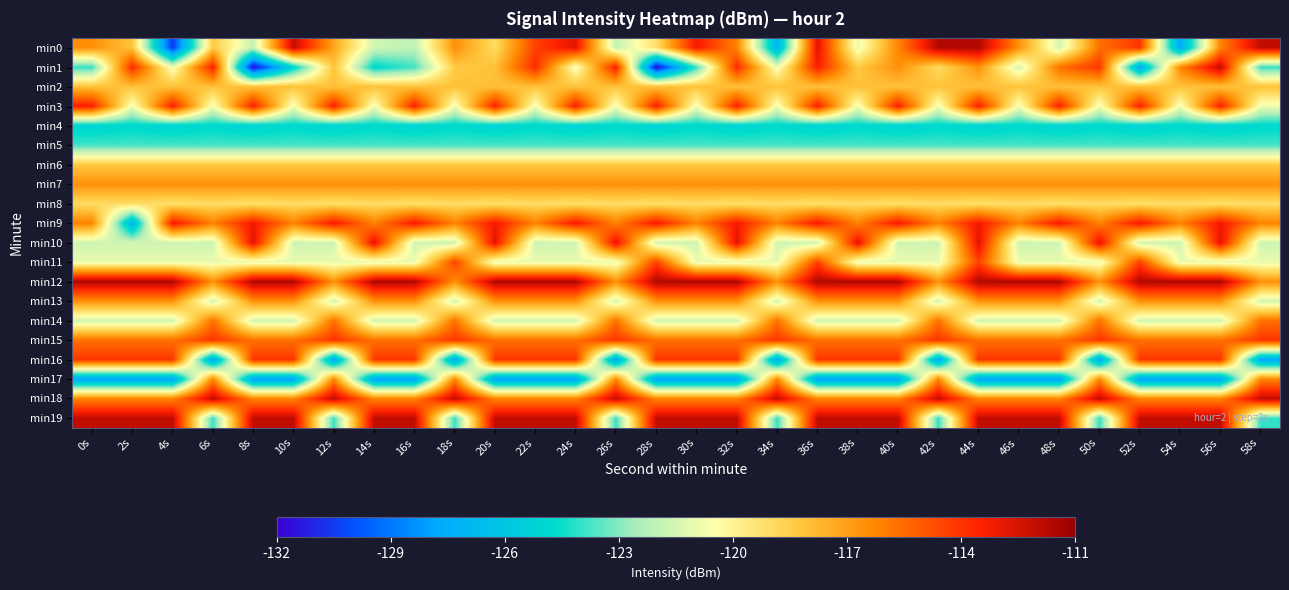

Reading left to right, list all the values displayed in this chart.

min0: 0s=-116.5	2s=-118.1	4s=-130.6	6s=-118.3	8s=-121.9	10s=-112.2	12s=-117.2	14s=-121.6	16s=-122.0	18s=-116.5	20s=-119.0	22s=-114.4	24s=-112.8	26s=-122.0	28s=-119.2	30s=-113.2	32s=-116.2	34s=-127.0	36s=-112.7	38s=-121.0	40s=-116.3	42s=-111.7	44s=-111.7	46s=-116.6	48s=-121.6	50s=-115.6	52s=-114.0	54s=-127.8	56s=-116.2	58s=-112.0
min1: 0s=-124.0	2s=-113.7	4s=-120.8	6s=-113.4	8s=-131.8	10s=-125.2	12s=-118.0	14s=-124.9	16s=-123.8	18s=-118.3	20s=-118.0	22s=-113.7	24s=-120.8	26s=-113.4	28s=-131.8	30s=-124.0	32s=-113.7	34s=-120.8	36s=-113.4	38s=-118.3	40s=-116.5	42s=-119.0	44s=-116.6	46s=-121.6	48s=-115.6	50s=-114.0	52s=-127.8	54s=-116.2	56s=-112.0	58s=-124.0
min2: 0s=-118.0	2s=-118.0	4s=-118.0	6s=-118.0	8s=-118.0	10s=-118.0	12s=-118.0	14s=-118.0	16s=-118.0	18s=-118.0	20s=-118.0	22s=-118.0	24s=-118.0	26s=-118.0	28s=-118.0	30s=-118.0	32s=-118.0	34s=-118.0	36s=-118.0	38s=-118.0	40s=-118.0	42s=-118.0	44s=-118.0	46s=-118.0	48s=-118.0	50s=-118.0	52s=-118.0	54s=-118.0	56s=-118.0	58s=-118.0
min3: 0s=-113.4	2s=-120.8	4s=-113.4	6s=-120.8	8s=-113.4	10s=-120.8	12s=-113.4	14s=-120.8	16s=-113.4	18s=-120.8	20s=-113.4	22s=-120.8	24s=-113.4	26s=-120.8	28s=-113.4	30s=-120.8	32s=-113.4	34s=-120.8	36s=-113.4	38s=-120.8	40s=-113.4	42s=-120.8	44s=-113.4	46s=-120.8	48s=-113.4	50s=-120.8	52s=-113.4	54s=-120.8	56s=-113.4	58s=-120.8
min4: 0s=-125.2	2s=-124.9	4s=-125.2	6s=-124.9	8s=-125.2	10s=-124.9	12s=-125.2	14s=-124.9	16s=-125.2	18s=-124.9	20s=-125.2	22s=-124.9	24s=-125.2	26s=-124.9	28s=-125.2	30s=-124.9	32s=-125.2	34s=-124.9	36s=-125.2	38s=-124.9	40s=-125.2	42s=-124.9	44s=-125.2	46s=-124.9	48s=-125.2	50s=-124.9	52s=-125.2	54s=-124.9	56s=-125.2	58s=-124.9
min5: 0s=-123.8	2s=-123.8	4s=-123.8	6s=-123.8	8s=-123.8	10s=-123.8	12s=-123.8	14s=-123.8	16s=-123.8	18s=-123.8	20s=-123.8	22s=-123.8	24s=-123.8	26s=-123.8	28s=-123.8	30s=-123.8	32s=-123.8	34s=-123.8	36s=-123.8	38s=-123.8	40s=-123.8	42s=-123.8	44s=-123.8	46s=-123.8	48s=-123.8	50s=-123.8	52s=-123.8	54s=-123.8	56s=-123.8	58s=-123.8
min6: 0s=-118.3	2s=-118.3	4s=-118.3	6s=-118.3	8s=-118.3	10s=-118.3	12s=-118.3	14s=-118.3	16s=-118.3	18s=-118.3	20s=-118.3	22s=-118.3	24s=-118.3	26s=-118.3	28s=-118.3	30s=-118.3	32s=-118.3	34s=-118.3	36s=-118.3	38s=-118.3	40s=-118.3	42s=-118.3	44s=-118.3	46s=-118.3	48s=-118.3	50s=-118.3	52s=-118.3	54s=-118.3	56s=-118.3	58s=-118.3
min7: 0s=-116.5	2s=-116.5	4s=-116.5	6s=-116.5	8s=-116.5	10s=-116.5	12s=-116.5	14s=-116.5	16s=-116.5	18s=-116.5	20s=-116.5	22s=-116.5	24s=-116.5	26s=-116.5	28s=-116.5	30s=-116.5	32s=-116.5	34s=-116.5	36s=-116.5	38s=-116.5	40s=-116.5	42s=-116.5	44s=-116.5	46s=-116.5	48s=-116.5	50s=-116.5	52s=-116.5	54s=-116.5	56s=-116.5	58s=-116.5
min8: 0s=-119.0	2s=-119.0	4s=-119.2	6s=-119.0	8s=-119.2	10s=-119.0	12s=-119.2	14s=-119.0	16s=-119.2	18s=-119.0	20s=-119.2	22s=-119.0	24s=-119.2	26s=-119.0	28s=-119.2	30s=-119.0	32s=-119.2	34s=-119.0	36s=-119.2	38s=-119.0	40s=-119.2	42s=-119.0	44s=-119.2	46s=-119.0	48s=-119.2	50s=-119.0	52s=-119.2	54s=-119.0	56s=-119.2	58s=-119.0
min9: 0s=-116.2	2s=-127.0	4s=-113.2	6s=-116.2	8s=-113.2	10s=-116.2	12s=-113.2	14s=-116.2	16s=-113.2	18s=-116.2	20s=-113.2	22s=-116.2	24s=-113.2	26s=-116.2	28s=-113.2	30s=-116.2	32s=-113.2	34s=-116.2	36s=-113.2	38s=-116.2	40s=-113.2	42s=-116.2	44s=-113.2	46s=-116.2	48s=-113.2	50s=-116.2	52s=-113.2	54s=-116.2	56s=-113.2	58s=-116.2
min10: 0s=-121.6	2s=-121.6	4s=-121.6	6s=-121.6	8s=-112.7	10s=-121.6	12s=-121.6	14s=-112.7	16s=-121.6	18s=-121.6	20s=-112.7	22s=-121.6	24s=-121.6	26s=-112.7	28s=-121.6	30s=-121.6	32s=-112.7	34s=-121.6	36s=-121.6	38s=-112.7	40s=-121.6	42s=-121.6	44s=-112.7	46s=-121.6	48s=-121.6	50s=-112.7	52s=-121.6	54s=-121.6	56s=-112.7	58s=-121.6
min11: 0s=-121.0	2s=-121.0	4s=-121.0	6s=-121.0	8s=-121.0	10s=-121.0	12s=-121.0	14s=-121.0	16s=-121.0	18s=-114.4	20s=-121.0	22s=-121.0	24s=-121.0	26s=-121.0	28s=-114.4	30s=-121.0	32s=-121.0	34s=-121.0	36s=-114.4	38s=-121.0	40s=-121.0	42s=-121.0	44s=-114.4	46s=-121.0	48s=-121.0	50s=-121.0	52s=-114.4	54s=-121.0	56s=-121.0	58s=-121.0
min12: 0s=-111.7	2s=-111.7	4s=-111.7	6s=-116.6	8s=-111.7	10s=-111.7	12s=-116.6	14s=-111.7	16s=-111.7	18s=-116.6	20s=-111.7	22s=-111.7	24s=-111.7	26s=-116.6	28s=-111.7	30s=-111.7	32s=-111.7	34s=-116.6	36s=-111.7	38s=-111.7	40s=-111.7	42s=-116.6	44s=-111.7	46s=-111.7	48s=-111.7	50s=-116.6	52s=-111.7	54s=-111.7	56s=-111.7	58s=-116.6
min13: 0s=-116.6	2s=-116.6	4s=-116.6	6s=-121.6	8s=-116.6	10s=-116.6	12s=-121.6	14s=-116.6	16s=-116.6	18s=-121.6	20s=-116.6	22s=-116.6	24s=-116.6	26s=-121.6	28s=-116.6	30s=-116.6	32s=-116.6	34s=-121.6	36s=-116.6	38s=-116.6	40s=-116.6	42s=-121.6	44s=-116.6	46s=-116.6	48s=-116.6	50s=-121.6	52s=-116.6	54s=-116.6	56s=-116.6	58s=-121.6
min14: 0s=-121.6	2s=-121.6	4s=-121.6	6s=-115.6	8s=-121.6	10s=-121.6	12s=-115.6	14s=-121.6	16s=-121.6	18s=-115.6	20s=-121.6	22s=-121.6	24s=-121.6	26s=-115.6	28s=-121.6	30s=-121.6	32s=-121.6	34s=-115.6	36s=-121.6	38s=-121.6	40s=-121.6	42s=-115.6	44s=-121.6	46s=-121.6	48s=-121.6	50s=-115.6	52s=-121.6	54s=-121.6	56s=-121.6	58s=-115.6
min15: 0s=-115.6	2s=-115.6	4s=-115.6	6s=-114.0	8s=-115.6	10s=-115.6	12s=-114.0	14s=-115.6	16s=-115.6	18s=-114.0	20s=-115.6	22s=-115.6	24s=-115.6	26s=-114.0	28s=-115.6	30s=-115.6	32s=-115.6	34s=-114.0	36s=-115.6	38s=-115.6	40s=-115.6	42s=-114.0	44s=-115.6	46s=-115.6	48s=-115.6	50s=-114.0	52s=-115.6	54s=-115.6	56s=-115.6	58s=-114.0
min16: 0s=-114.0	2s=-114.0	4s=-114.0	6s=-127.8	8s=-114.0	10s=-114.0	12s=-127.8	14s=-114.0	16s=-114.0	18s=-127.8	20s=-114.0	22s=-114.0	24s=-114.0	26s=-127.8	28s=-114.0	30s=-114.0	32s=-114.0	34s=-127.8	36s=-114.0	38s=-114.0	40s=-114.0	42s=-127.8	44s=-114.0	46s=-114.0	48s=-114.0	50s=-127.8	52s=-114.0	54s=-114.0	56s=-114.0	58s=-127.8
min17: 0s=-127.8	2s=-127.8	4s=-127.8	6s=-116.2	8s=-127.8	10s=-127.8	12s=-116.2	14s=-127.8	16s=-127.8	18s=-116.2	20s=-127.8	22s=-127.8	24s=-127.8	26s=-116.2	28s=-127.8	30s=-127.8	32s=-127.8	34s=-116.2	36s=-127.8	38s=-127.8	40s=-127.8	42s=-116.2	44s=-127.8	46s=-127.8	48s=-127.8	50s=-116.2	52s=-127.8	54s=-127.8	56s=-127.8	58s=-116.2
min18: 0s=-116.2	2s=-116.2	4s=-116.2	6s=-112.0	8s=-116.2	10s=-116.2	12s=-112.0	14s=-116.2	16s=-116.2	18s=-112.0	20s=-116.2	22s=-116.2	24s=-116.2	26s=-112.0	28s=-116.2	30s=-116.2	32s=-116.2	34s=-112.0	36s=-116.2	38s=-116.2	40s=-116.2	42s=-112.0	44s=-116.2	46s=-116.2	48s=-116.2	50s=-112.0	52s=-116.2	54s=-116.2	56s=-116.2	58s=-112.0
min19: 0s=-112.0	2s=-112.0	4s=-112.0	6s=-124.0	8s=-112.0	10s=-112.0	12s=-124.0	14s=-112.0	16s=-112.0	18s=-124.0	20s=-112.0	22s=-112.0	24s=-112.0	26s=-124.0	28s=-112.0	30s=-112.0	32s=-112.0	34s=-124.0	36s=-112.0	38s=-112.0	40s=-112.0	42s=-124.0	44s=-112.0	46s=-112.0	48s=-112.0	50s=-124.0	52s=-112.0	54s=-112.0	56s=-112.0	58s=-124.0